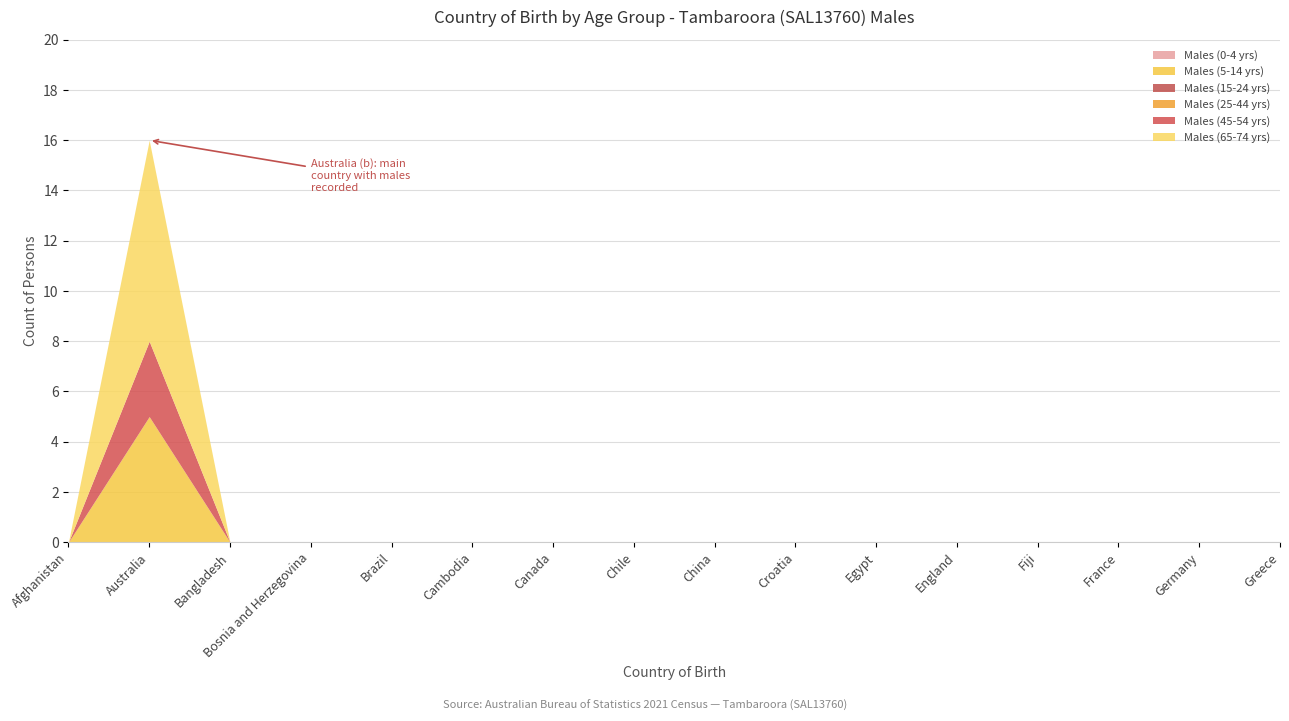

Between Brazil and Fiji, which series saw the biggest shift?

Males (0-4 yrs)